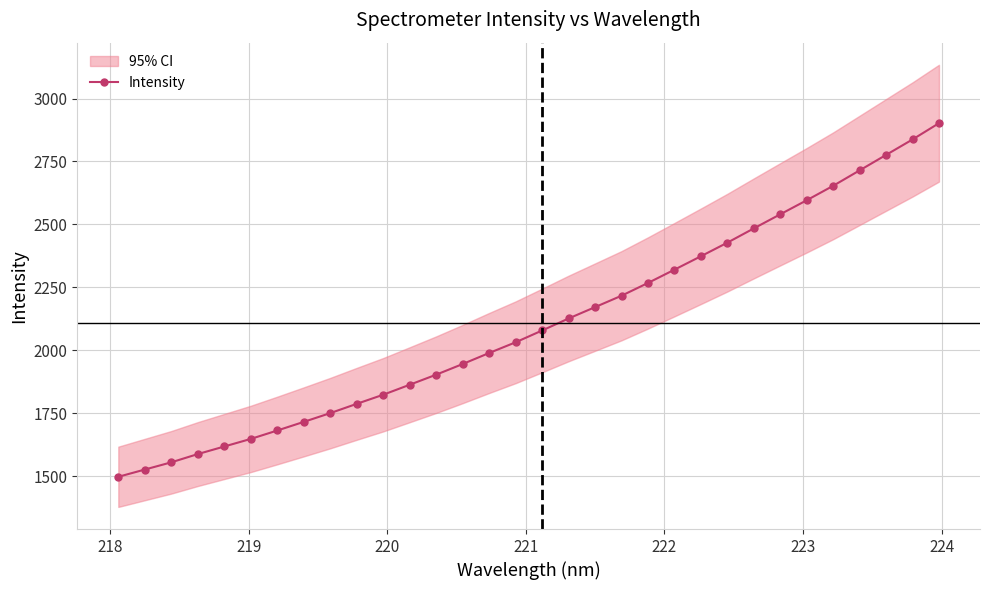

What is the highest value of the Intensity series?

2902.2